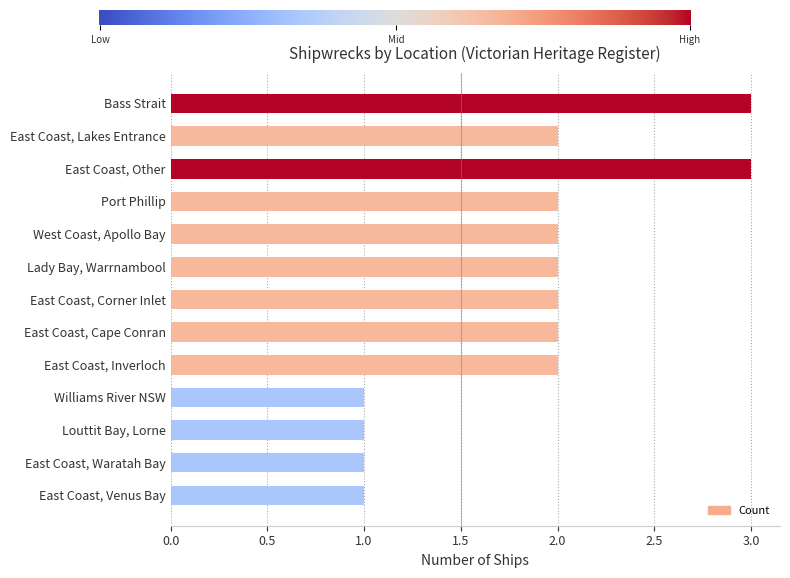

The chart shows a value of 3 at Port Phillip. True or false?

False